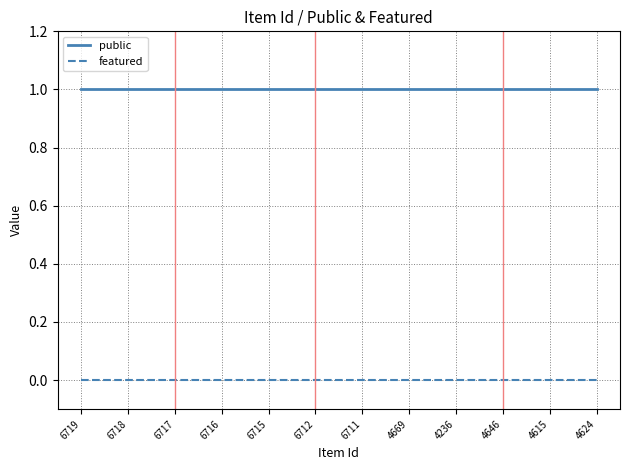

Reading left to right, extract all data points from this chart.

public: 1	1	1	1	1	1	1	1	1	1	1	1
featured: 0	0	0	0	0	0	0	0	0	0	0	0